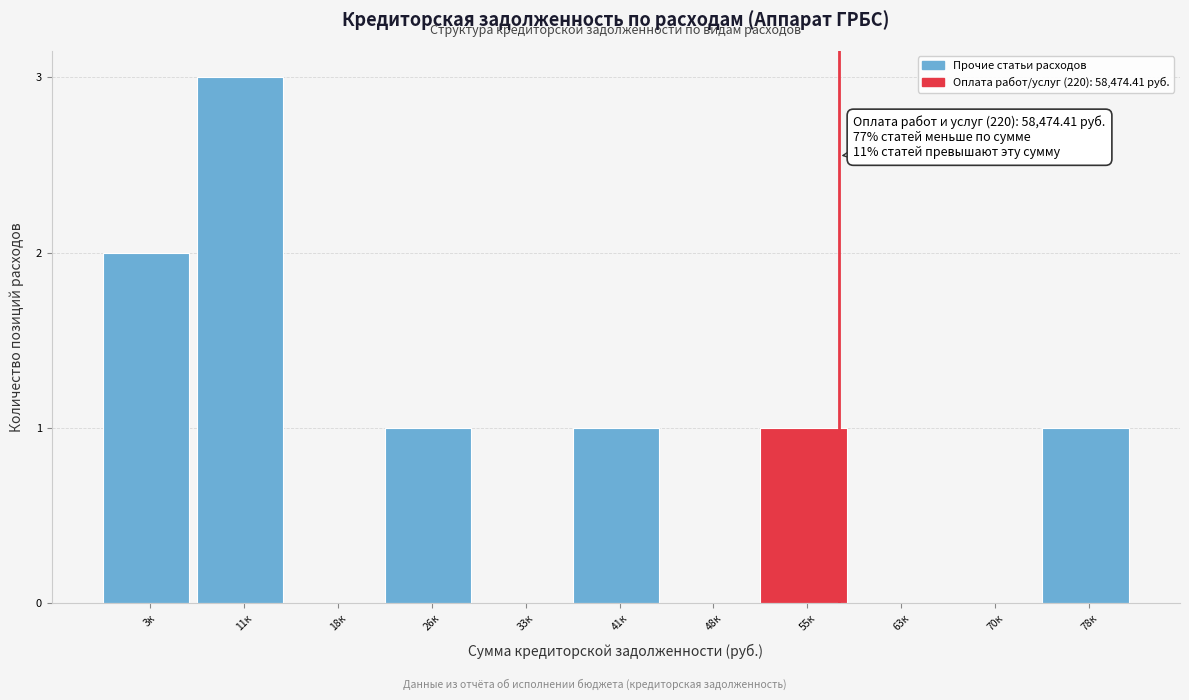

Reading right to left, transcribe all the data shown in this chart.

78к=1	70к=0	63к=0	55к=1	48к=0	41к=1	33к=0	26к=1	18к=0	11к=3	3к=2